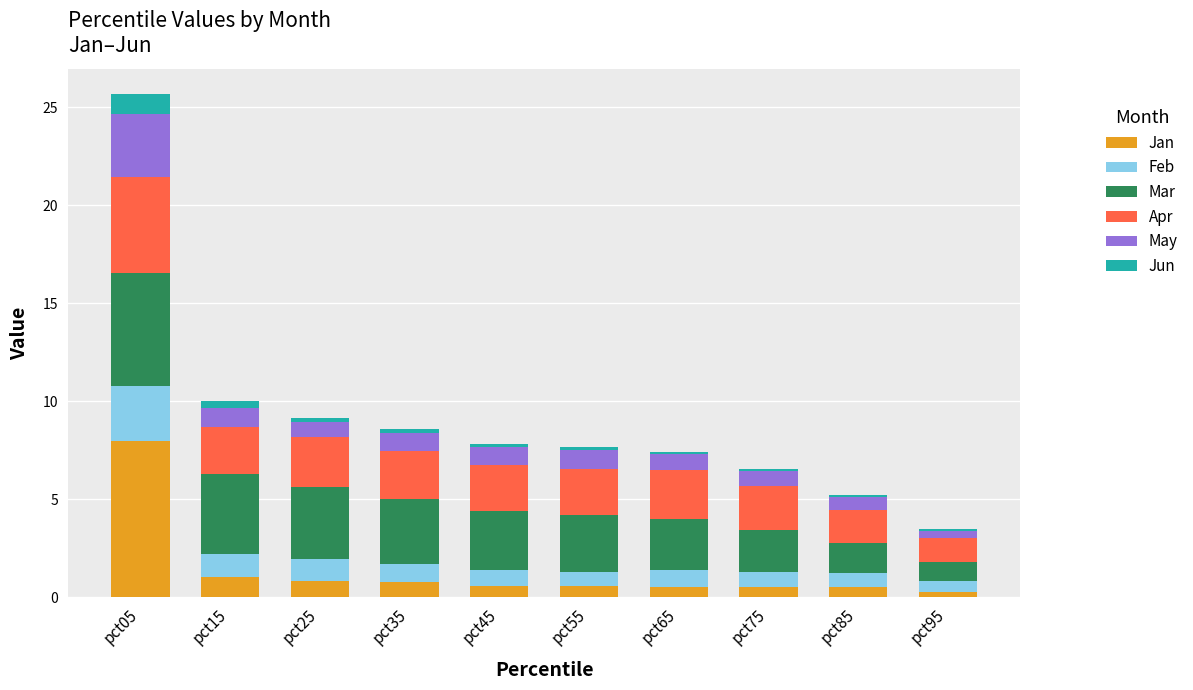

The value of Jan at pct45 is 0.6. True or false?

True